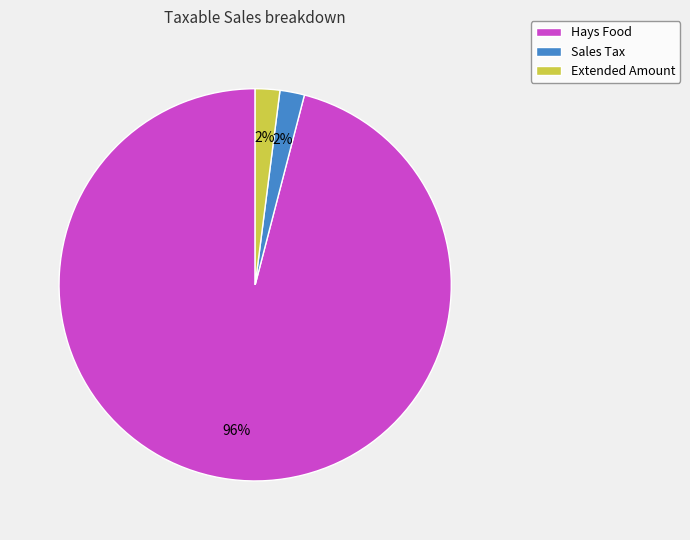

To the nearest percent, what percentage of the pie is Hays Food?

96%